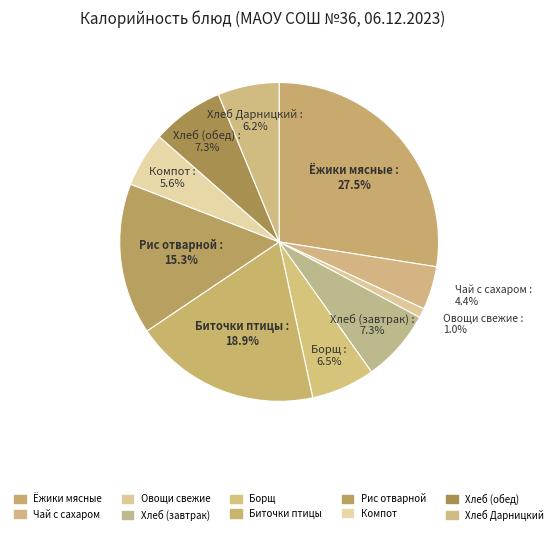

How many slices are in this pie chart?

10